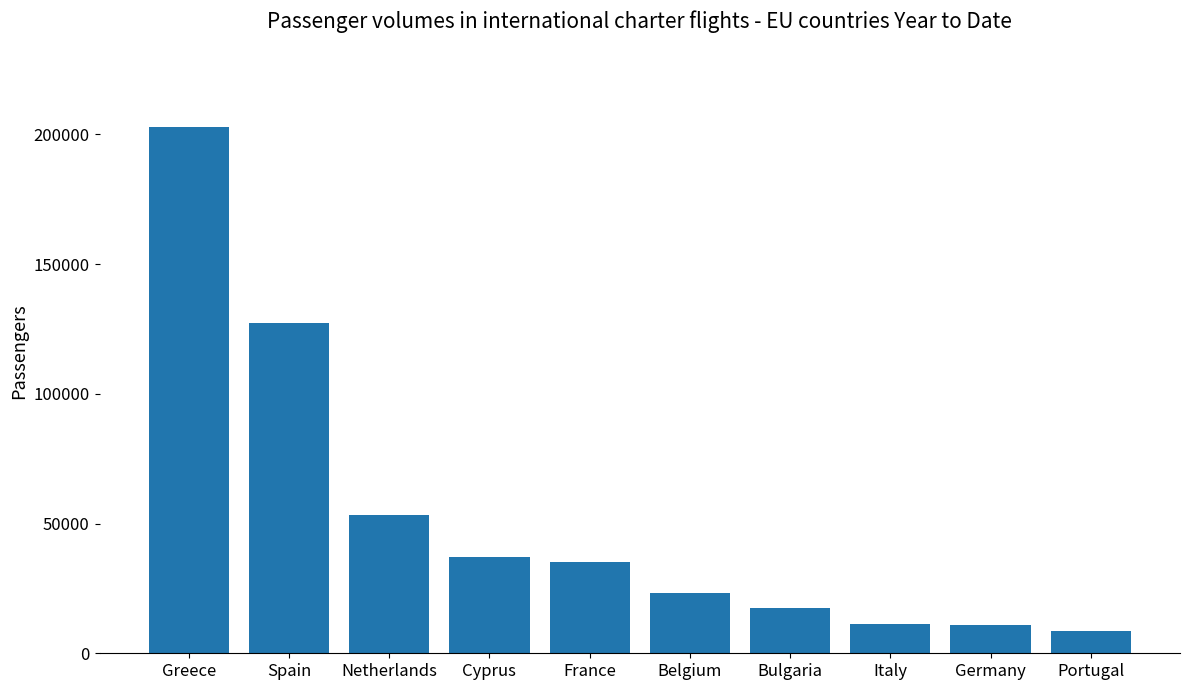

What is the sum of the values at Cyprus and Belgium?

60515